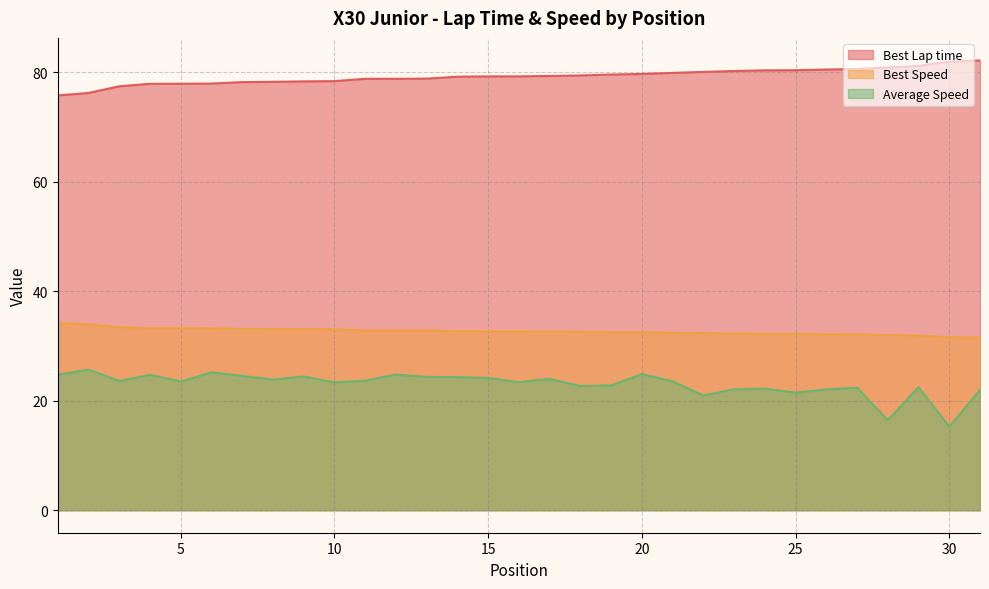

Which series has the largest total across all categories?

Best Lap time